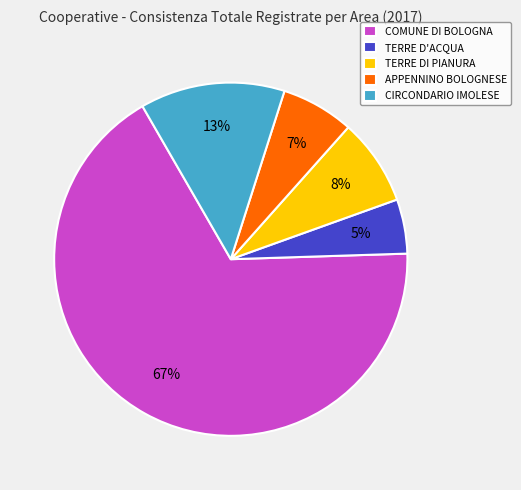

How many slices are in this pie chart?

5